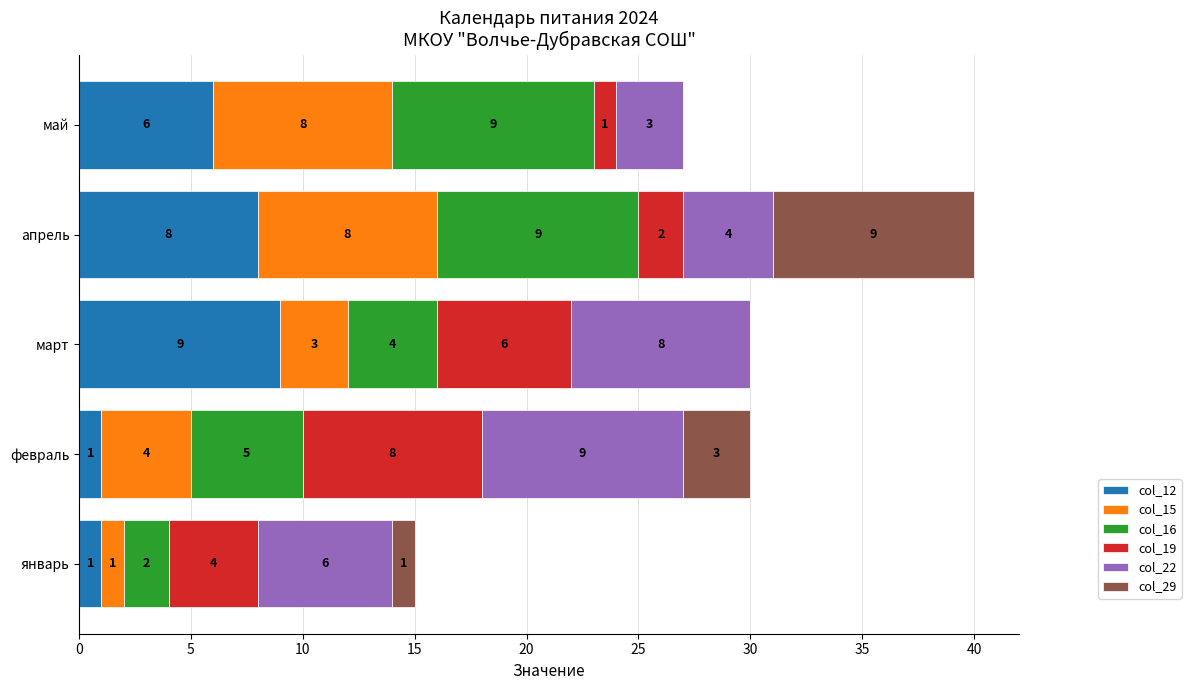

At which label is col_12 closest to 5?

май